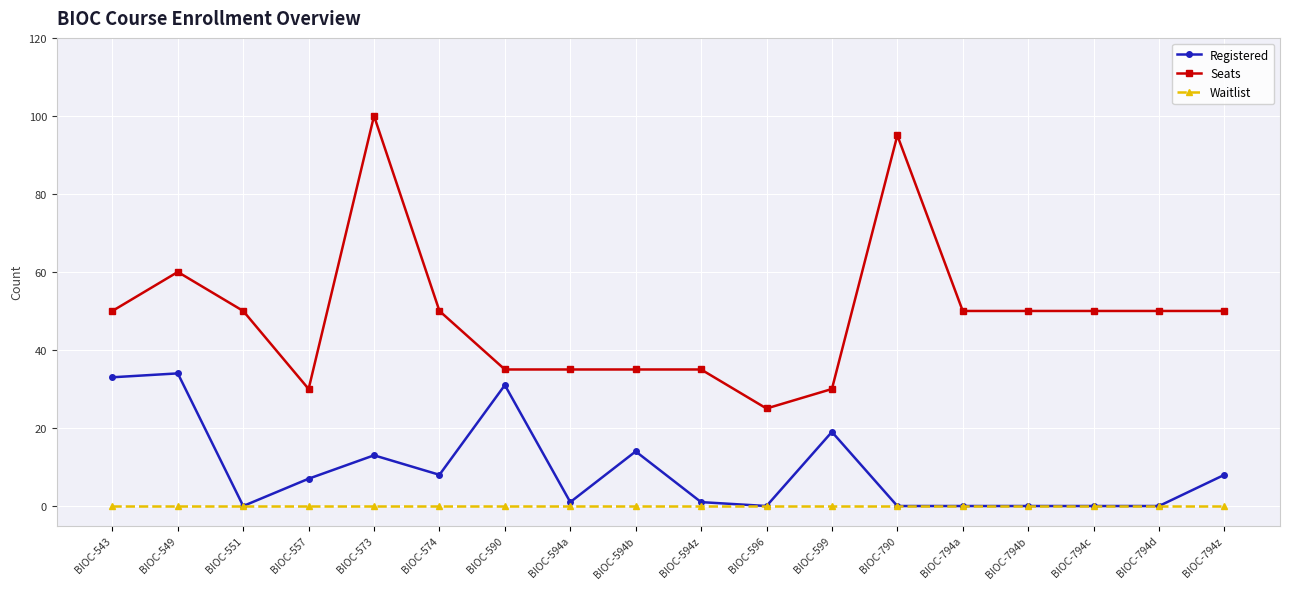

The Registered series shows 10 at BIOC-596. True or false?

False